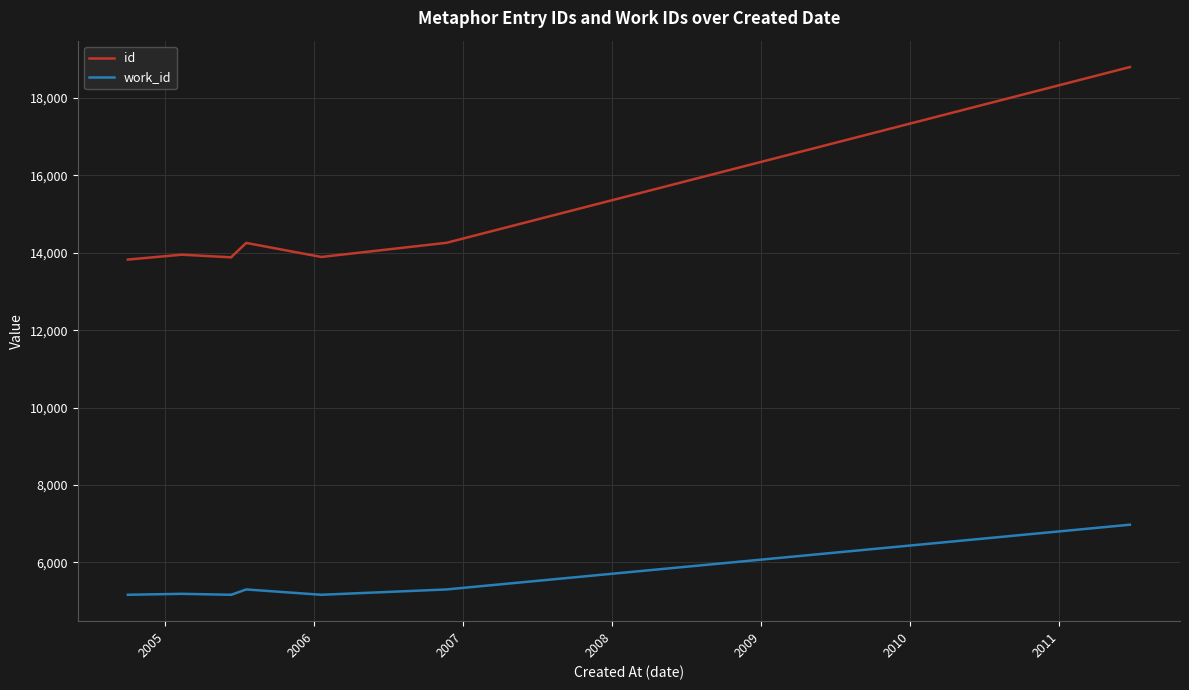

List the series in order of their overall mean, highest first.

id, work_id